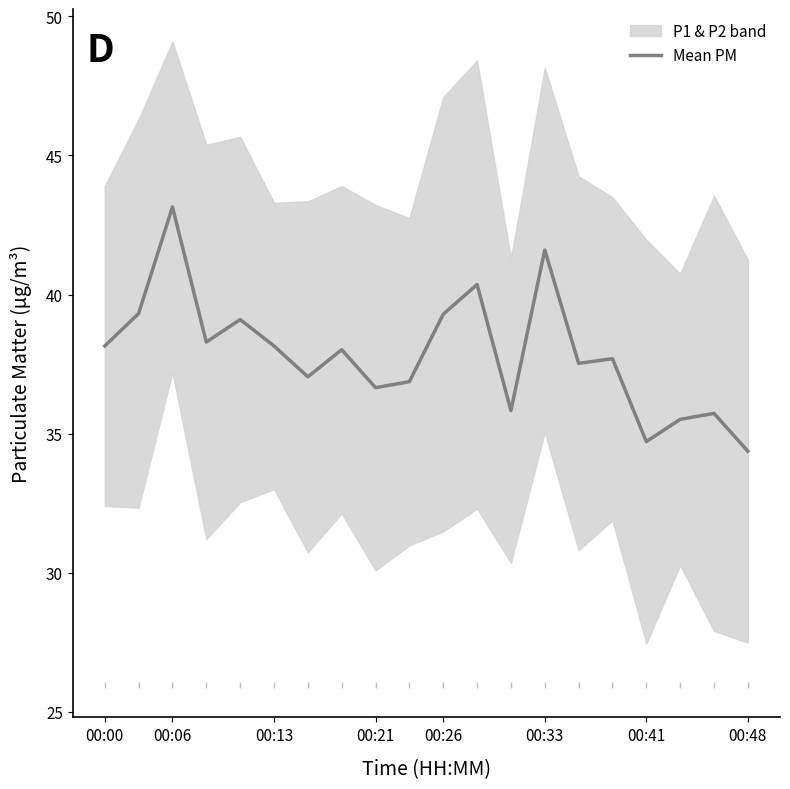

What is the minimum value for Mean PM?

34.4